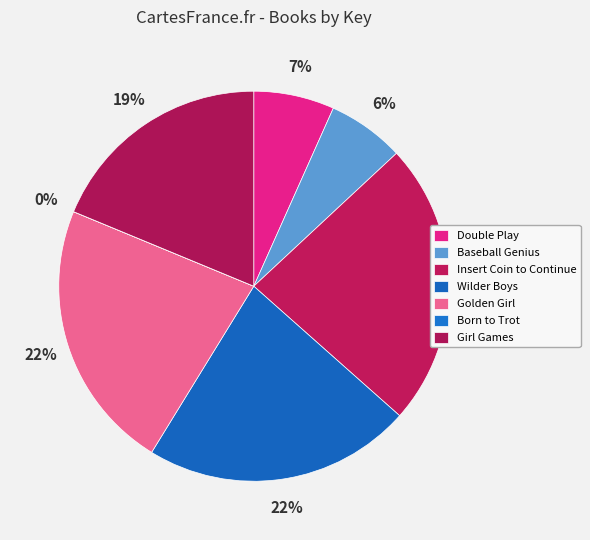

What is the largest slice in the pie chart?

Insert Coin to Continue